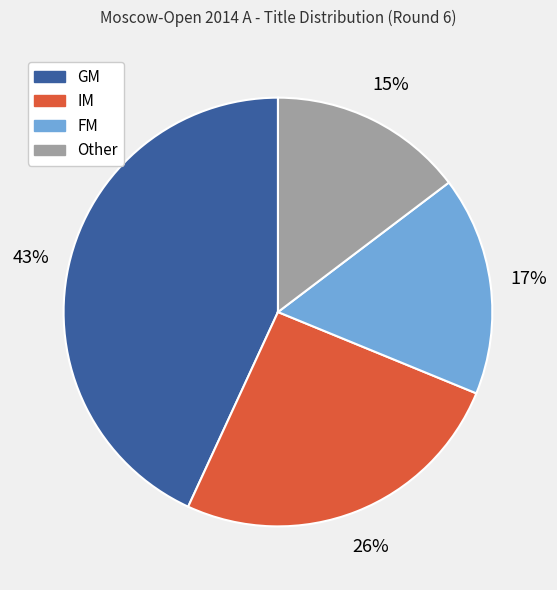

Which category has the smallest portion of the pie?

Other